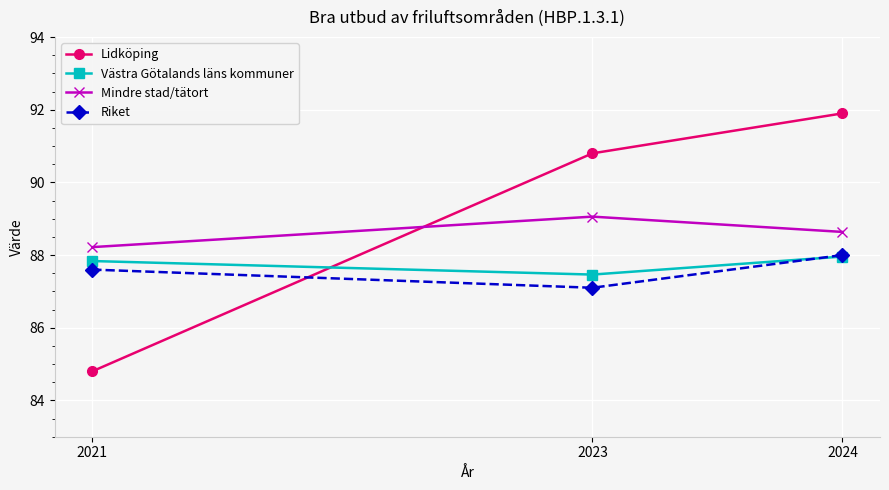

What is the value of the Västra Götalands läns kommuner point at the 1st from the left?

87.8